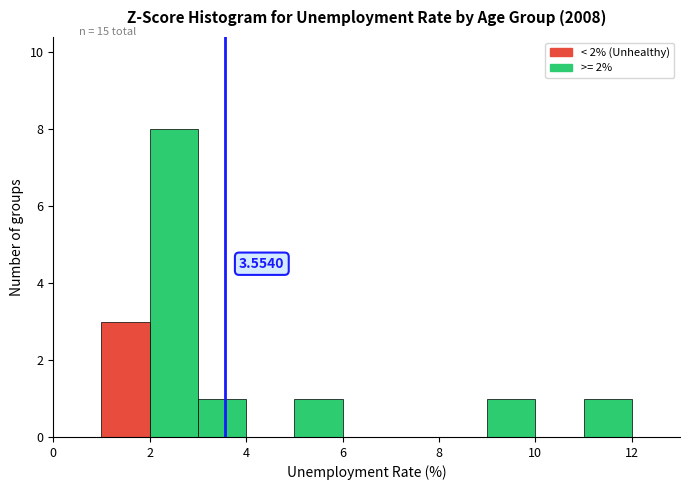

Over which range of the x-axis is the bar tallest?

2 to 3